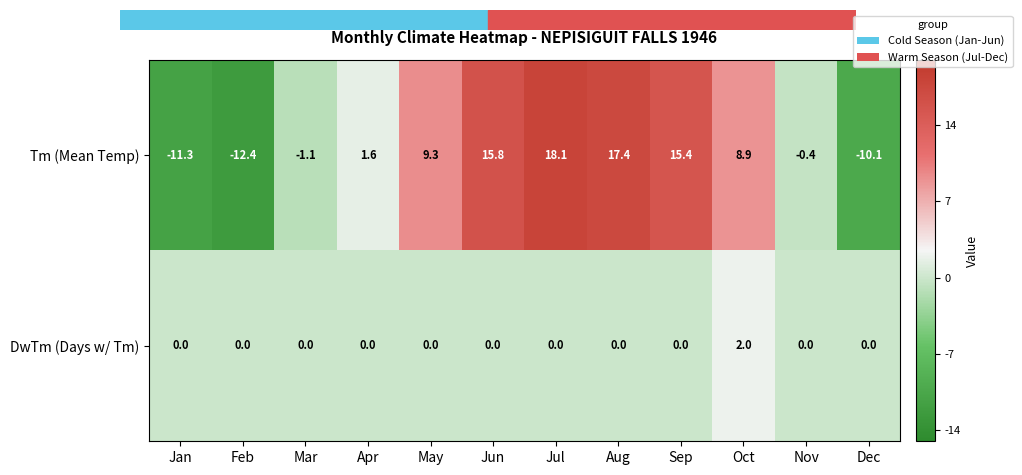

Which series has the widest spread of values?

Tm (Mean Temp)